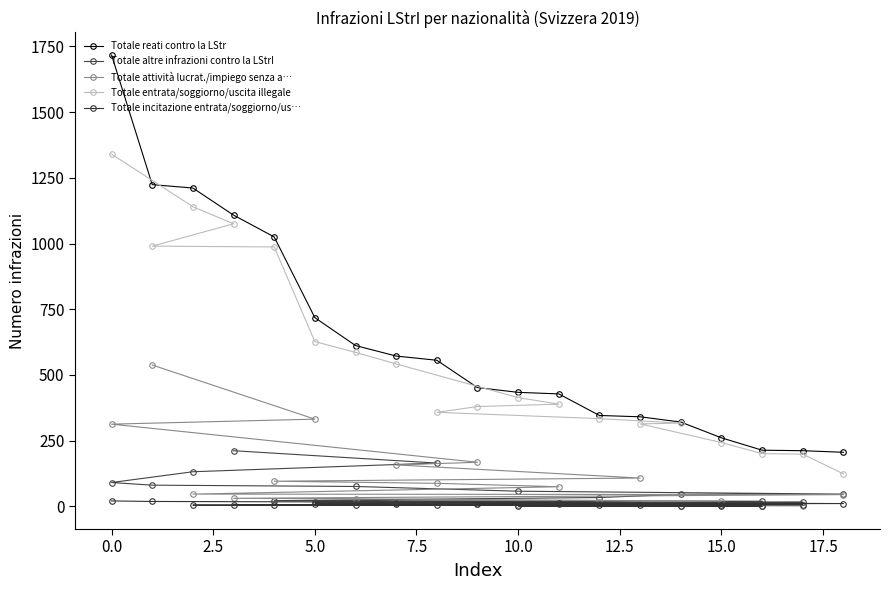

Does the chart display data point markers on the line(s)?

Yes